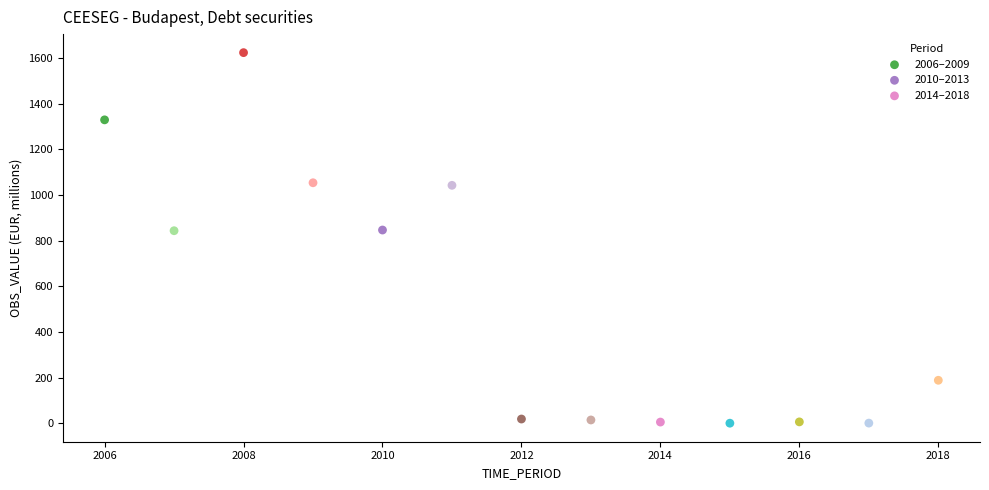

What are all the series names shown in the legend?

2006–2009, 2010–2013, 2014–2018